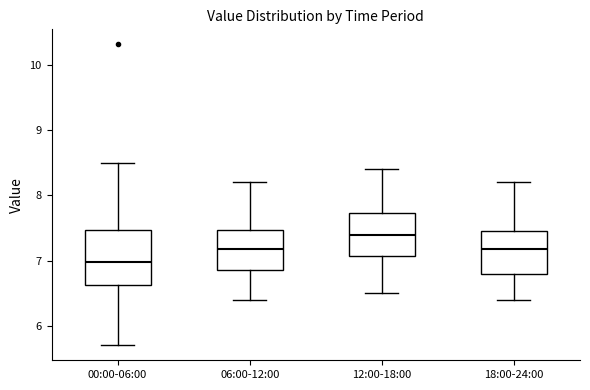

Where is the upper edge of the box for 06:00-12:00 on the y-axis? The values are not printed on the chart, so give them approximately, as read against the axis.

7.5